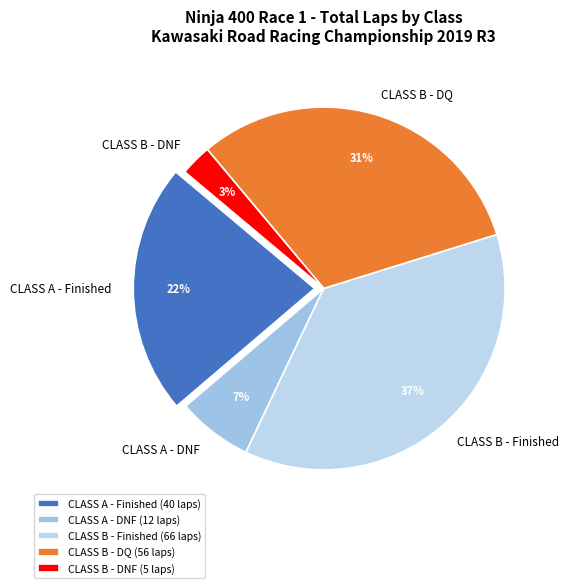

Which has a higher value, CLASS B - DQ or CLASS B - Finished?

CLASS B - Finished